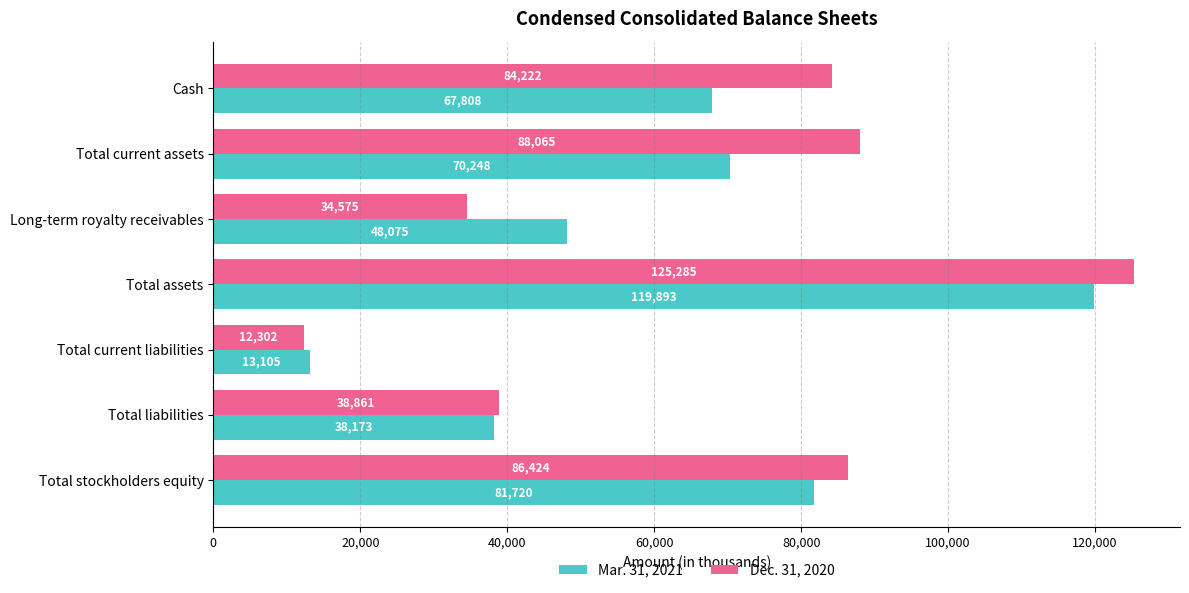

Which series has the largest range (max minus min)?

Dec. 31, 2020